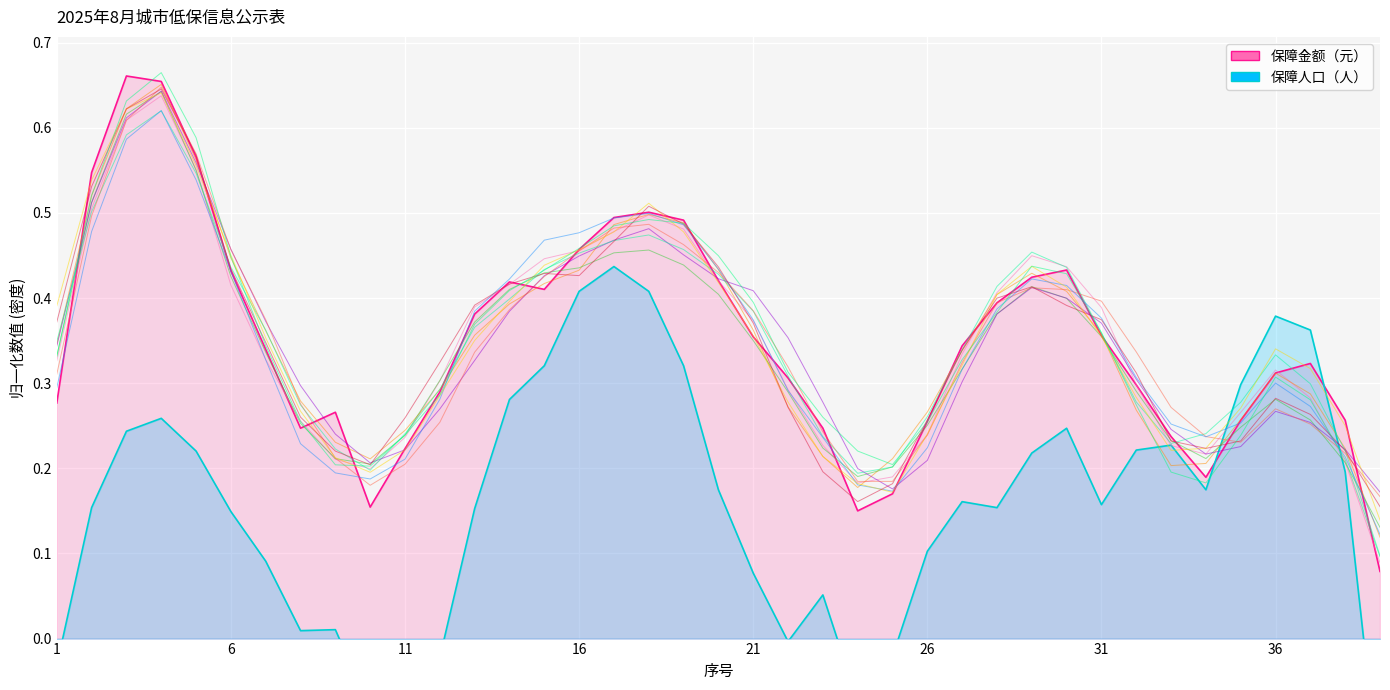

The 保障人口（人） series shows 0.0 at 37. True or false?

False